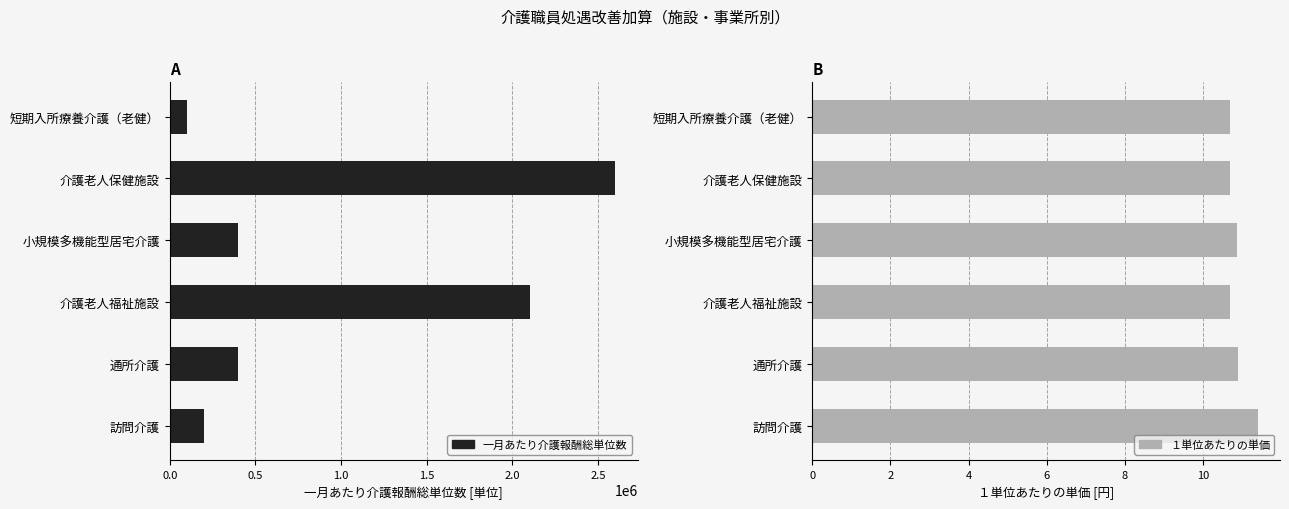

The 一月あたり介護報酬総単位数 series shows 208263 at 小規模多機能型居宅介護. True or false?

False